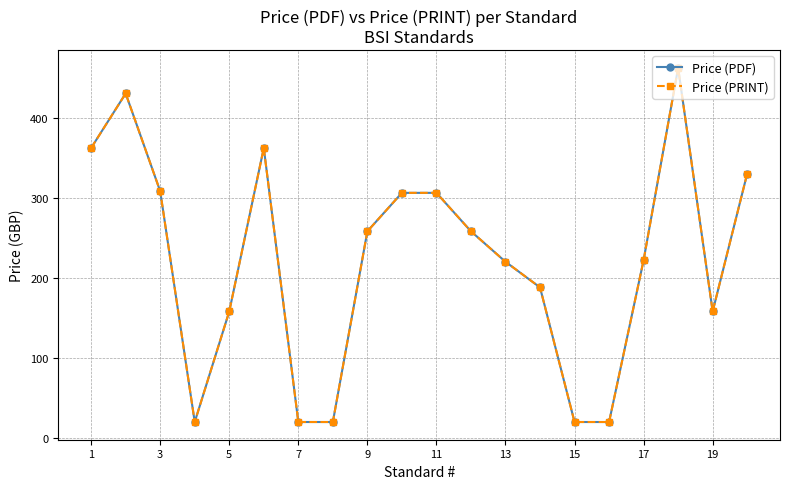

Reading right to left, list all the values displayed in this chart.

Price (PDF): 330	158	462	222	20	20	188	220	258	306	306	258	20	20	362	158	20	308	430	362
Price (PRINT): 330	158	462	222	20	20	188	220	258	306	306	258	20	20	362	158	20	308	430	362